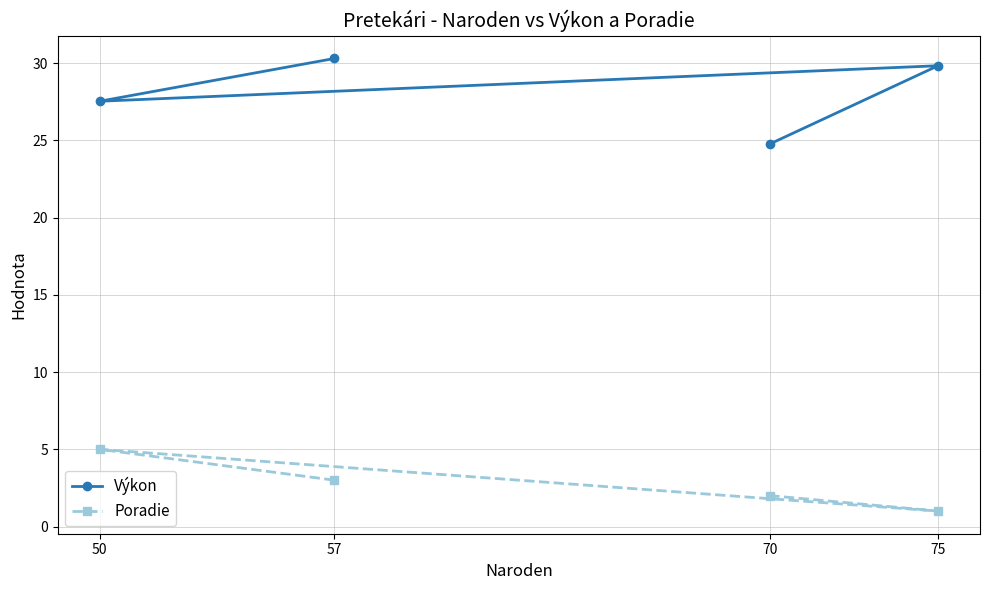

At which label does Výkon reach its minimum?

70